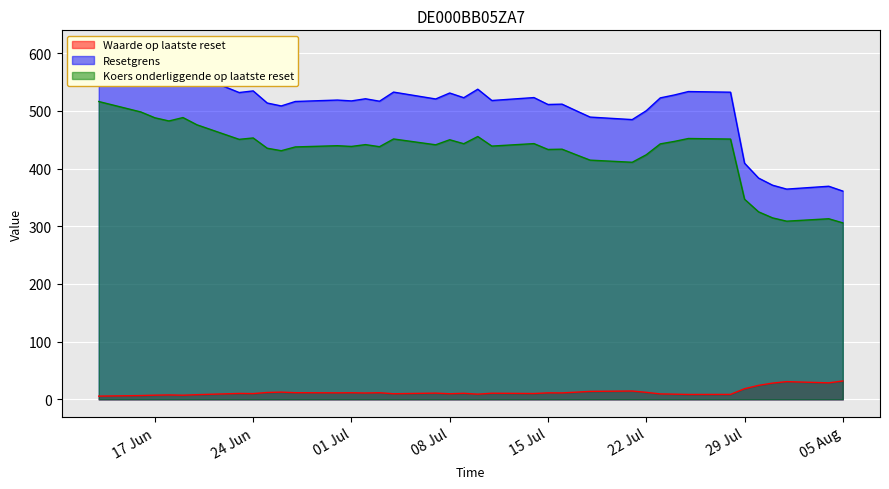

What is the value of the Koers onderliggende op laatste reset point at the 17th from the left?

443.2